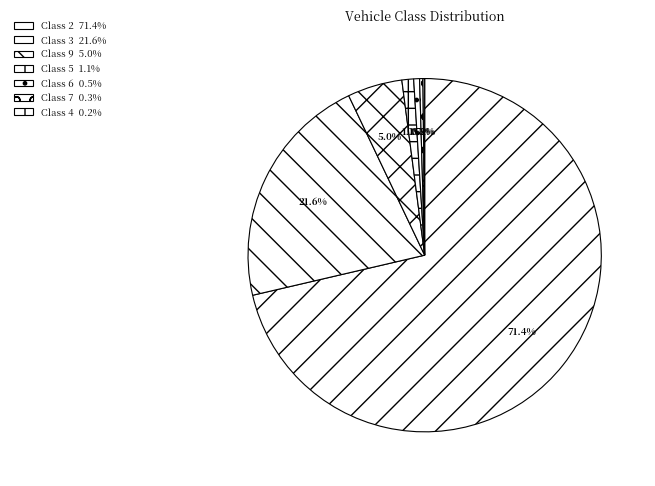

What percentage is the Class 3 slice, to the nearest percent?

22%